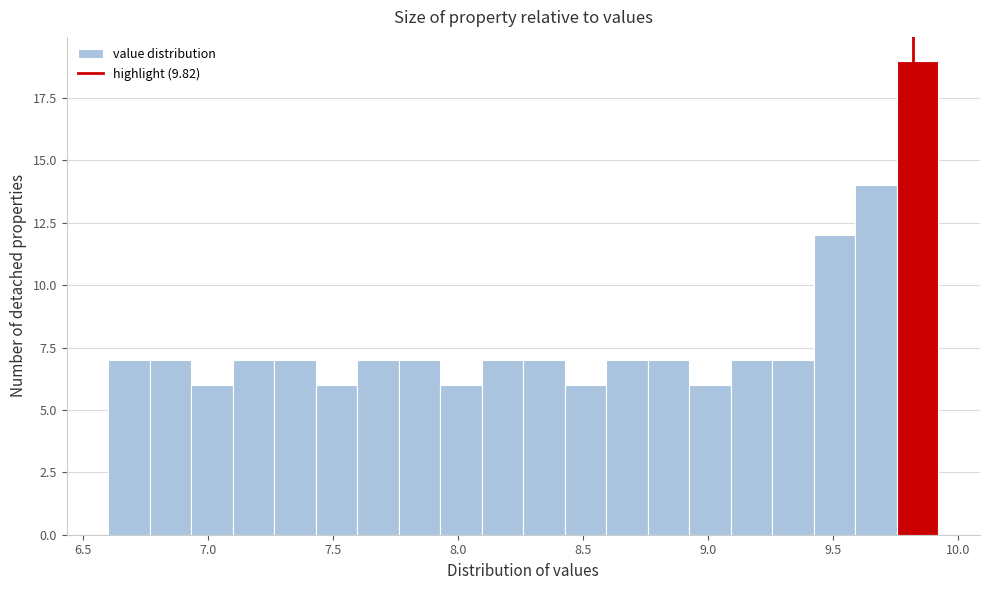

Around what value on the x-axis is the tallest bar? Give the approximate position of its centre, as read against the axis.

9.85